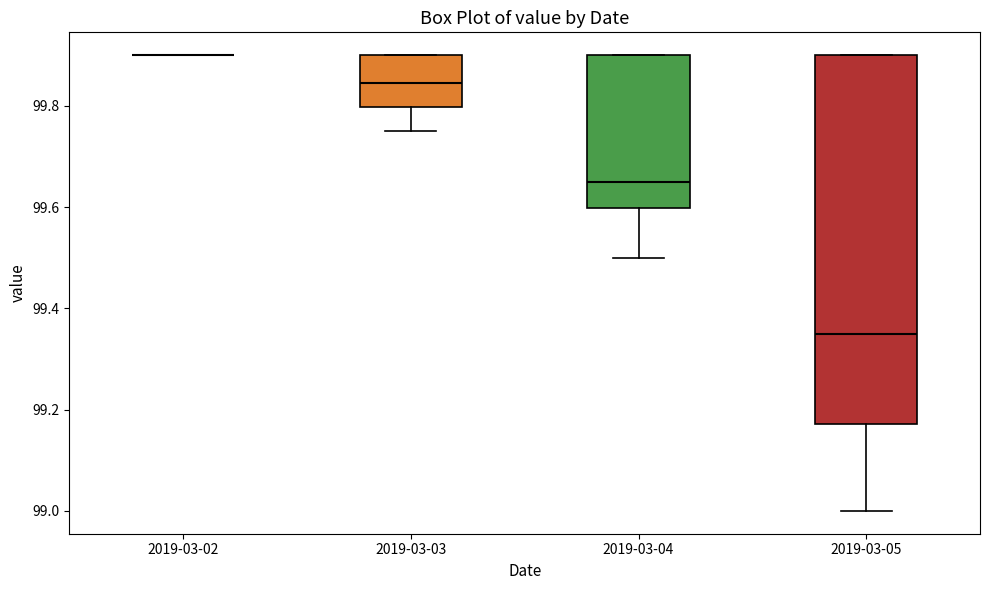

Reading left to right, transcribe this box plot: for each box, give where its median line is, the range the box spans, and where its two whiskers end, as read against the y-axis. The values are not printed on the chart, so give them approximately, as read against the axis.

2019-03-02: box collapsed to a line at 99.90, whiskers 99.90 to 99.90
2019-03-03: median 99.84, box 99.80 to 99.90, whiskers 99.76 to 99.90
2019-03-04: median 99.66, box 99.60 to 99.90, whiskers 99.50 to 99.90
2019-03-05: median 99.36, box 99.18 to 99.90, whiskers 99.00 to 99.90